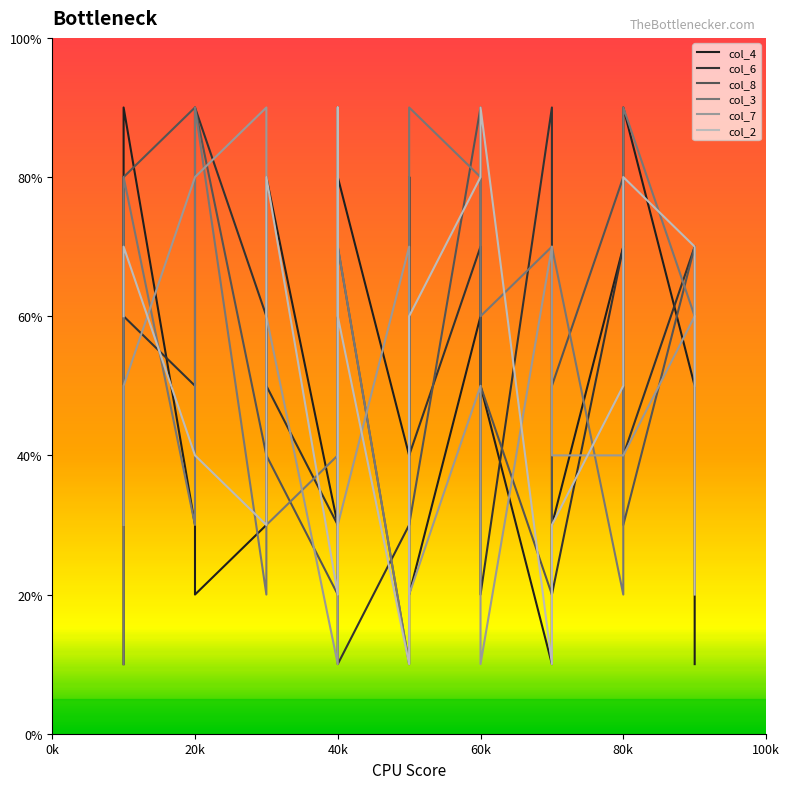

Where is the first local maximum for col_6?

8